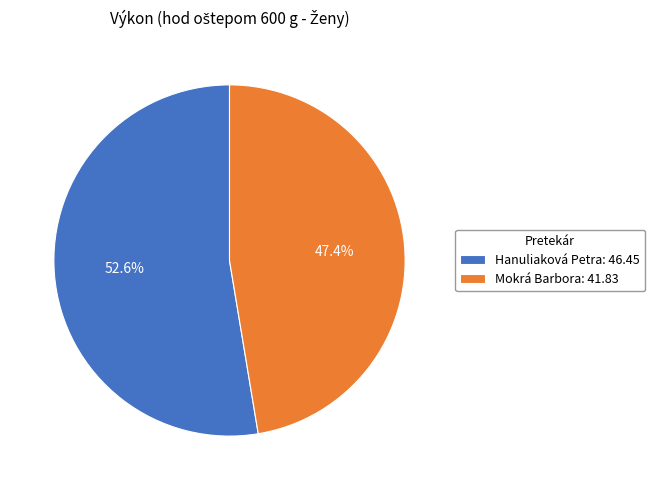

To the nearest percent, what is the difference between the largest and smallest slice percentages?

5%